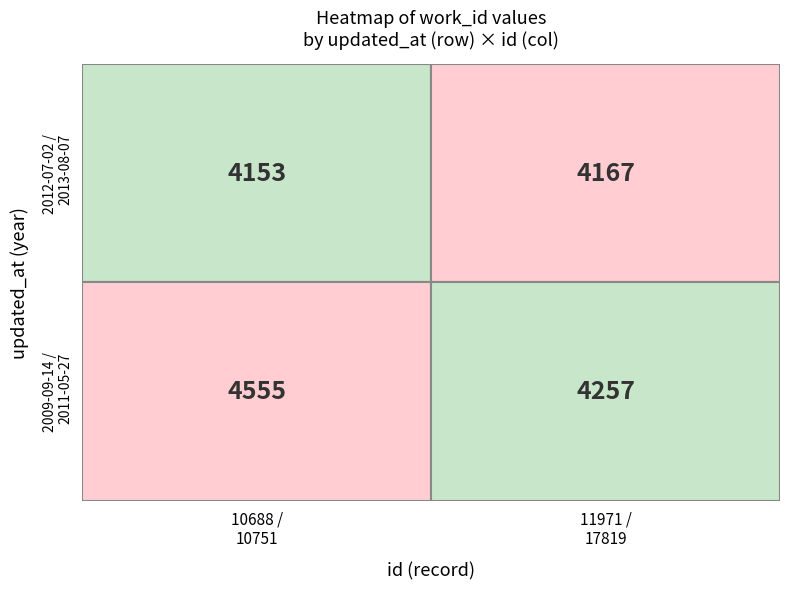

Is the value of 2012-07-02 at 10688 greater than the value of 2013-08-07 at 10688?

No